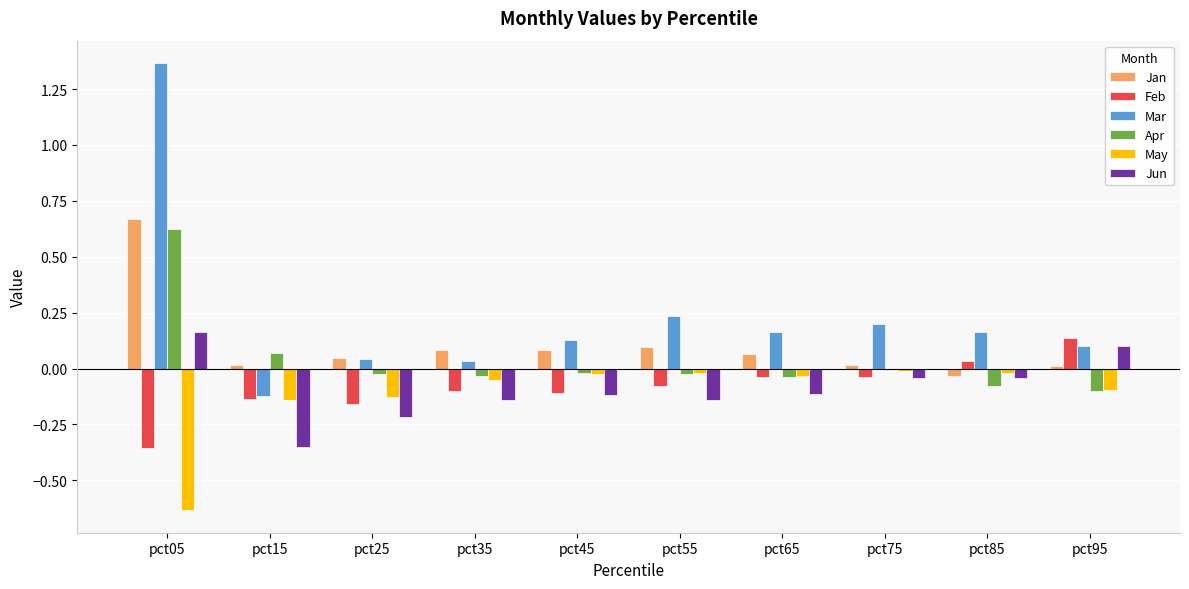

How many values in the Jun series exceed 0?

2